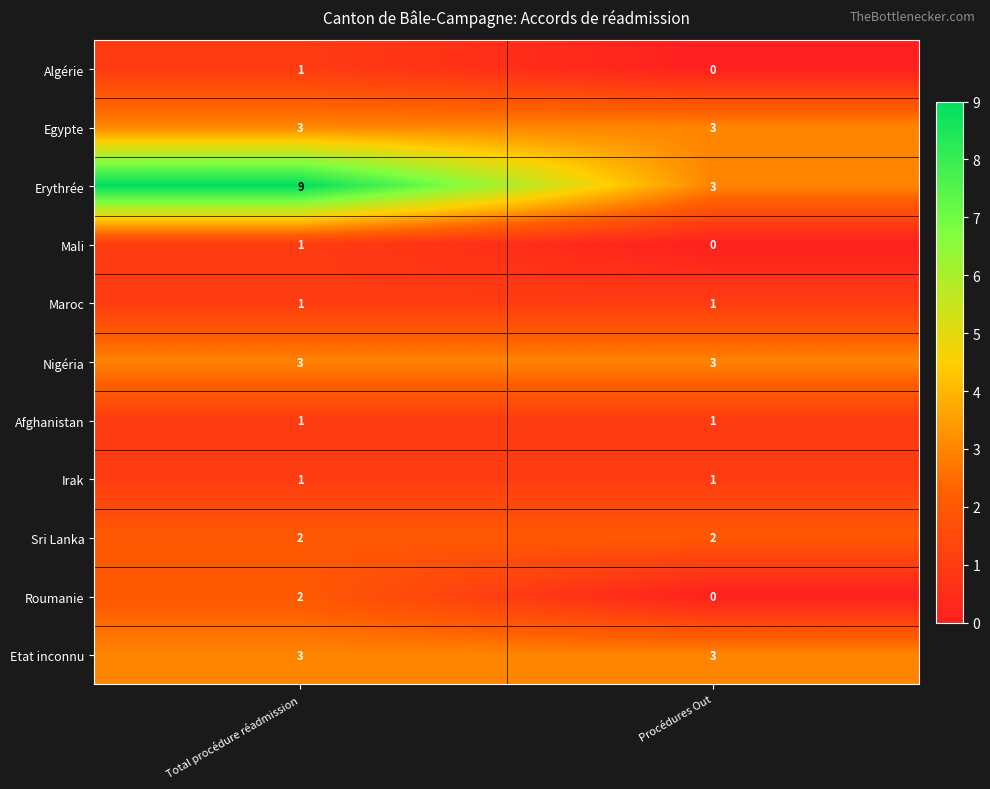

At which label is Mali closest to 0?

Procédures Out